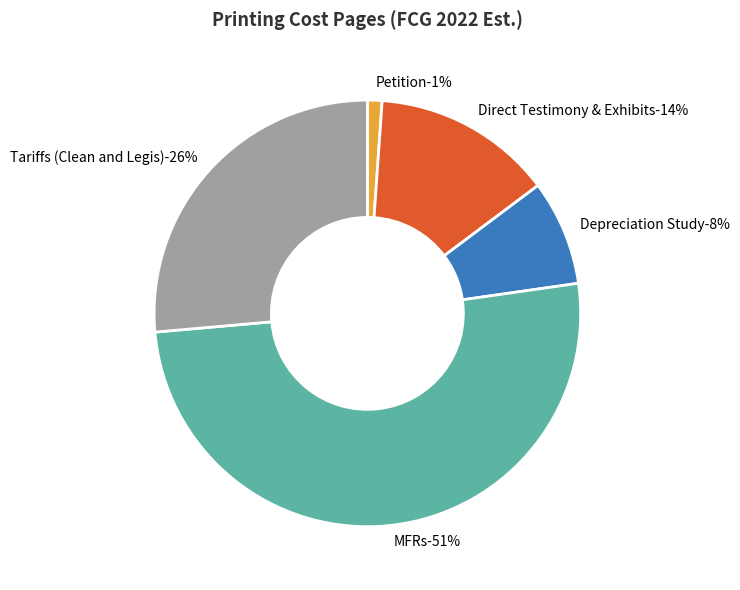

How many segments does this pie chart have?

5